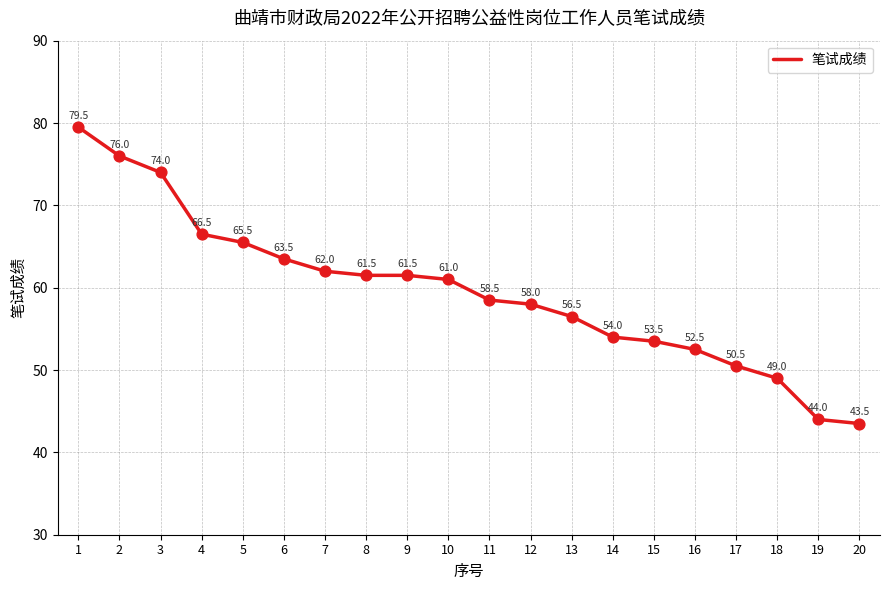

Which has a higher value, 11 or 10?

10